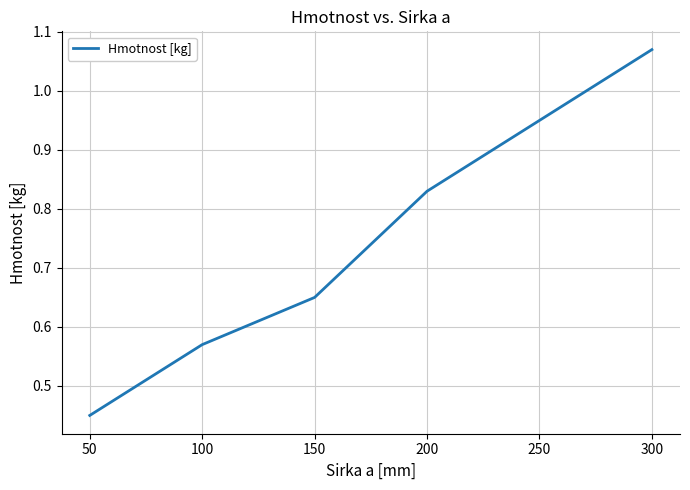

Which category has the highest value across all series?

300